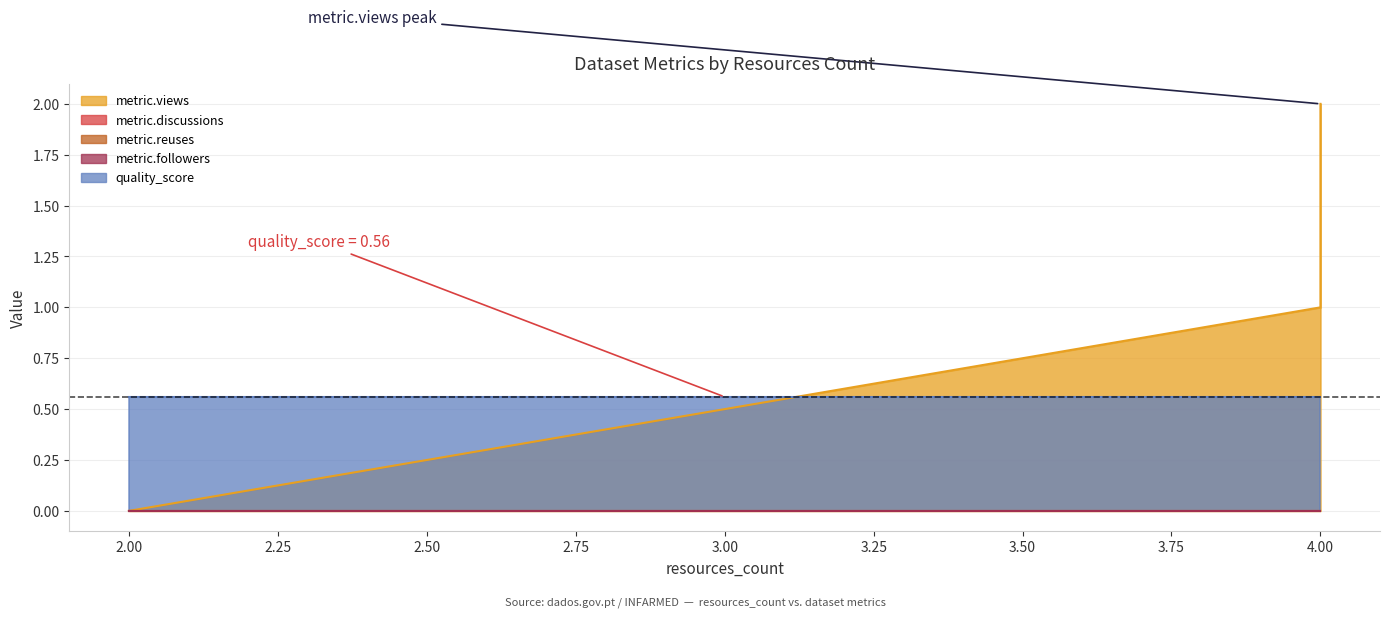

The value of metric.views at 4 is 1.4. True or false?

False